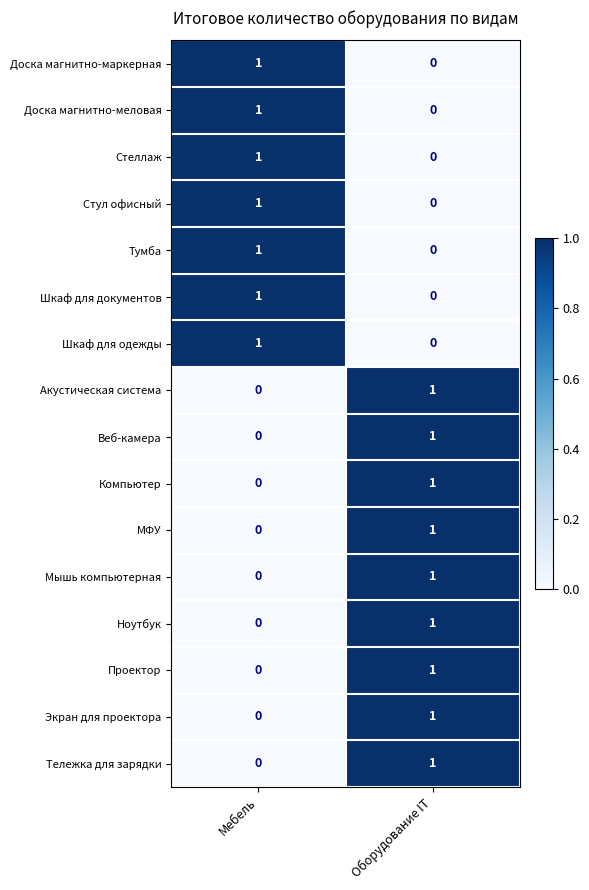

What is the total value across all series at Мебель?

7